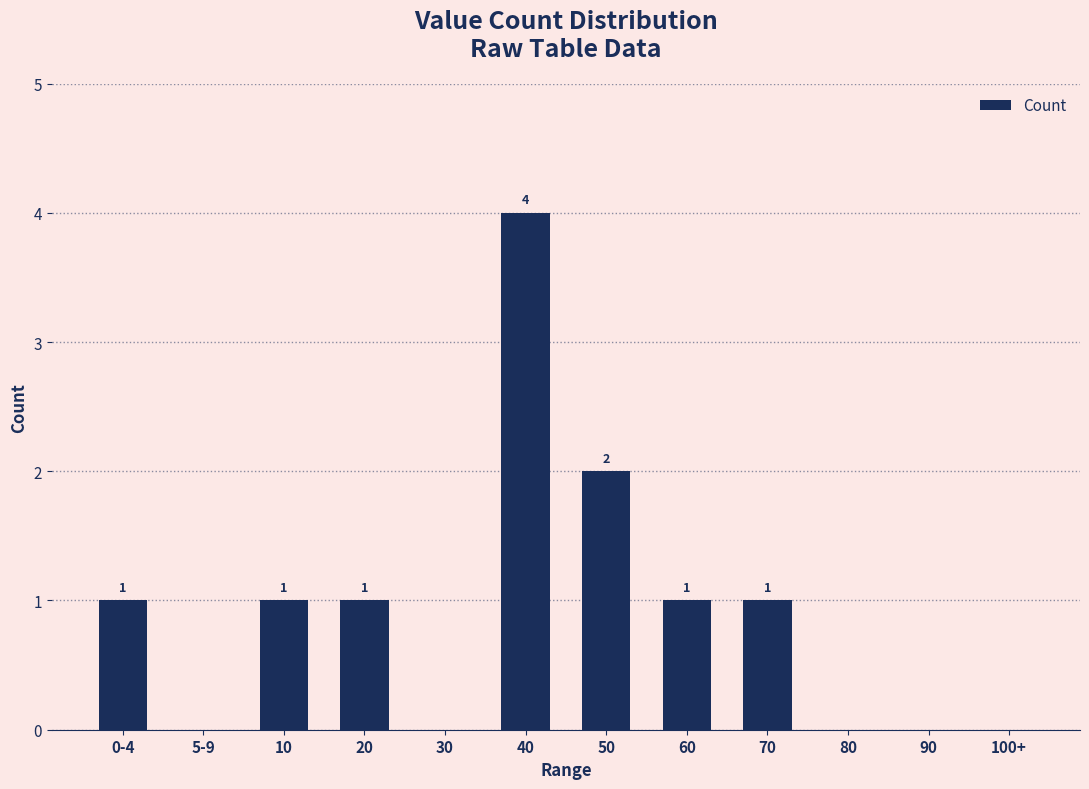

How many values are between 0 and 1?

10